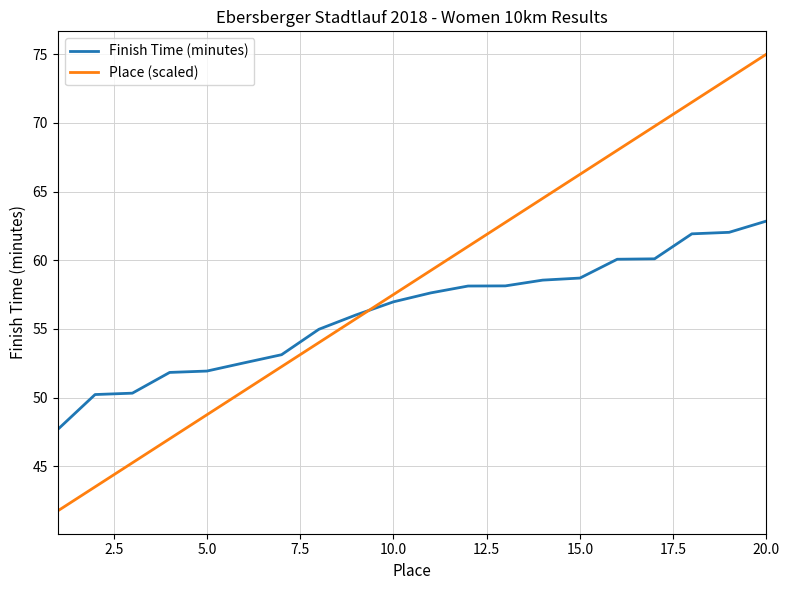

How many lines are shown in the chart?

2